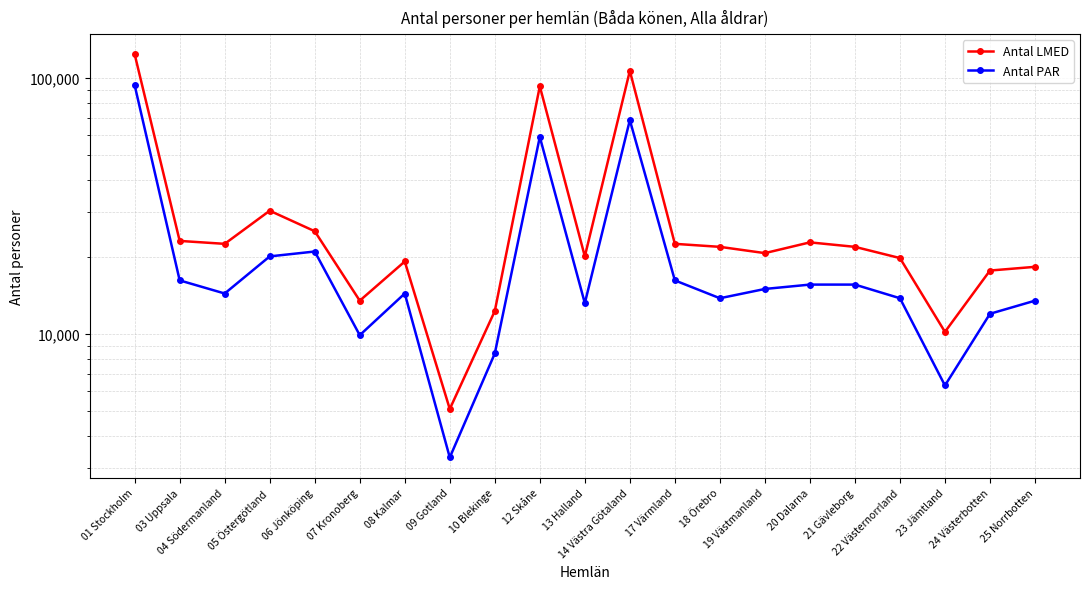

At how many categories does at least one series exceed 20242?

12